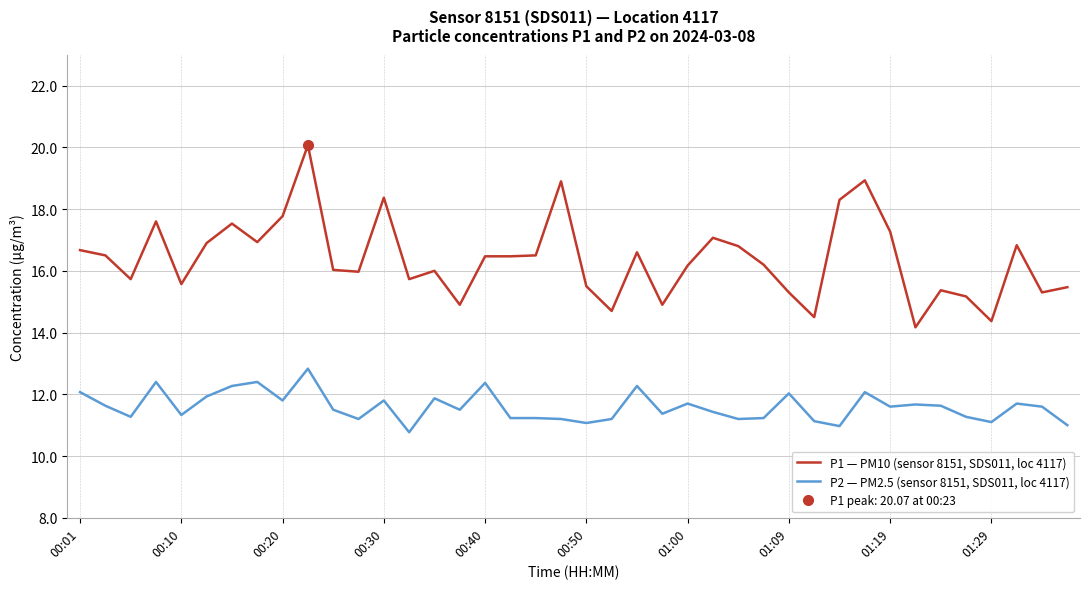

The P2 — PM2.5 (sensor 8151, SDS011, loc 4117) series shows 21.2 at 00:20. True or false?

False